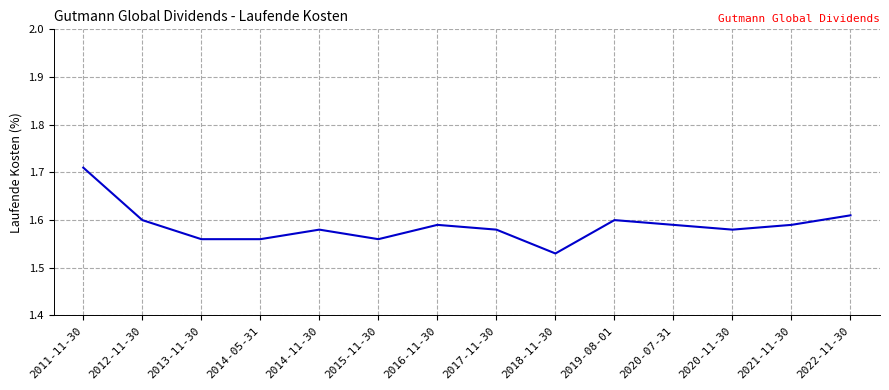

What position from the right is 2019-08-01?

5